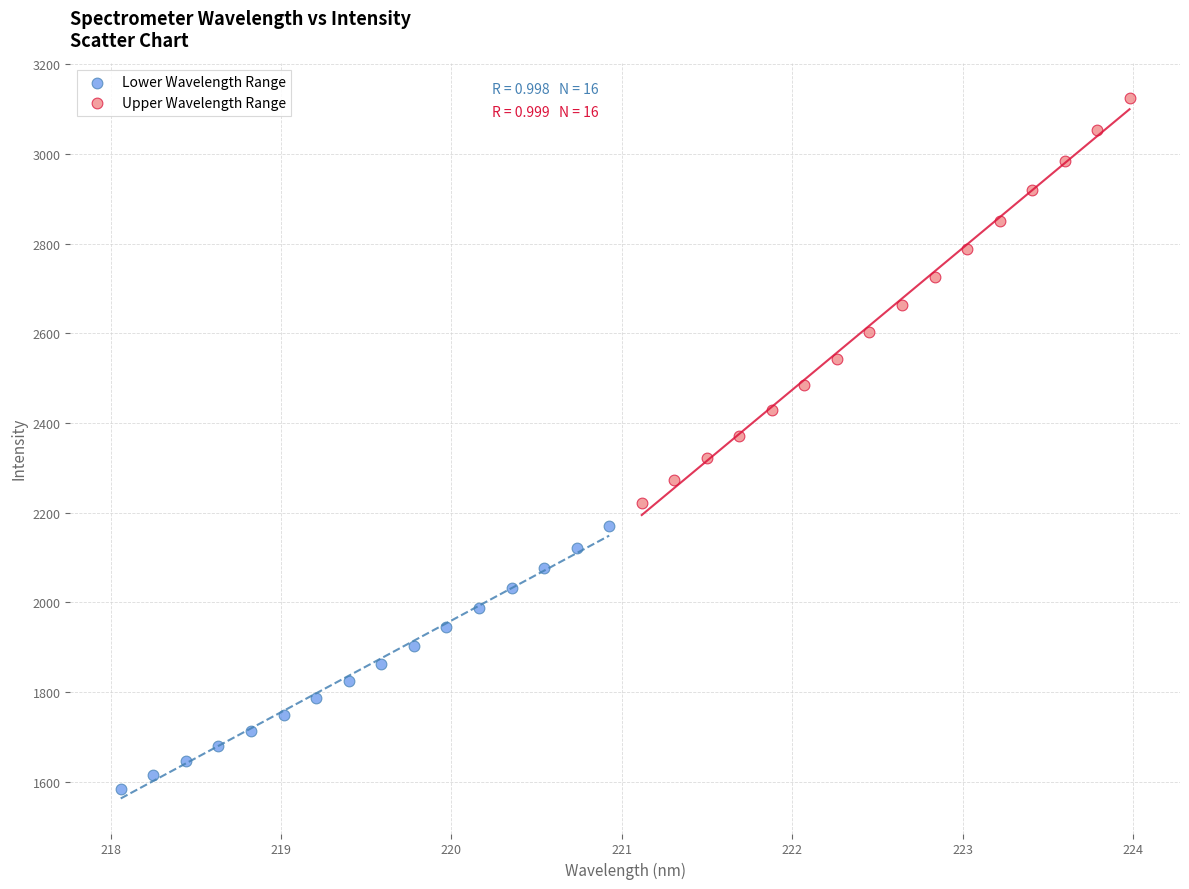

Which series reaches the maximum Y coordinate?

Upper Wavelength Range